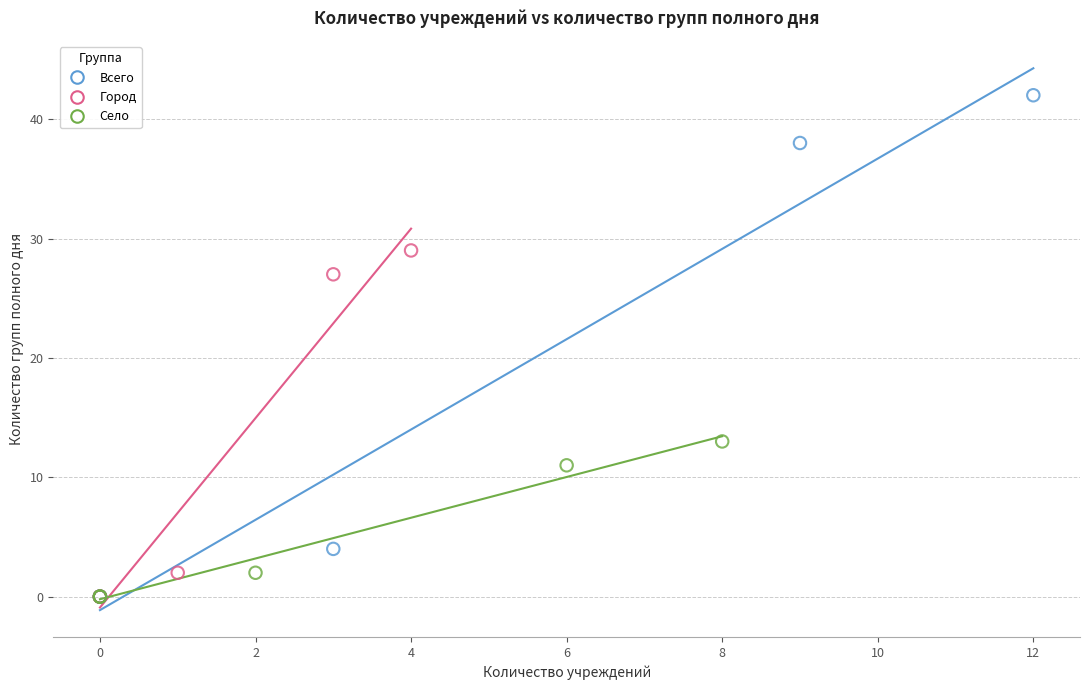

Which series has the widest spread of Y values?

Всего